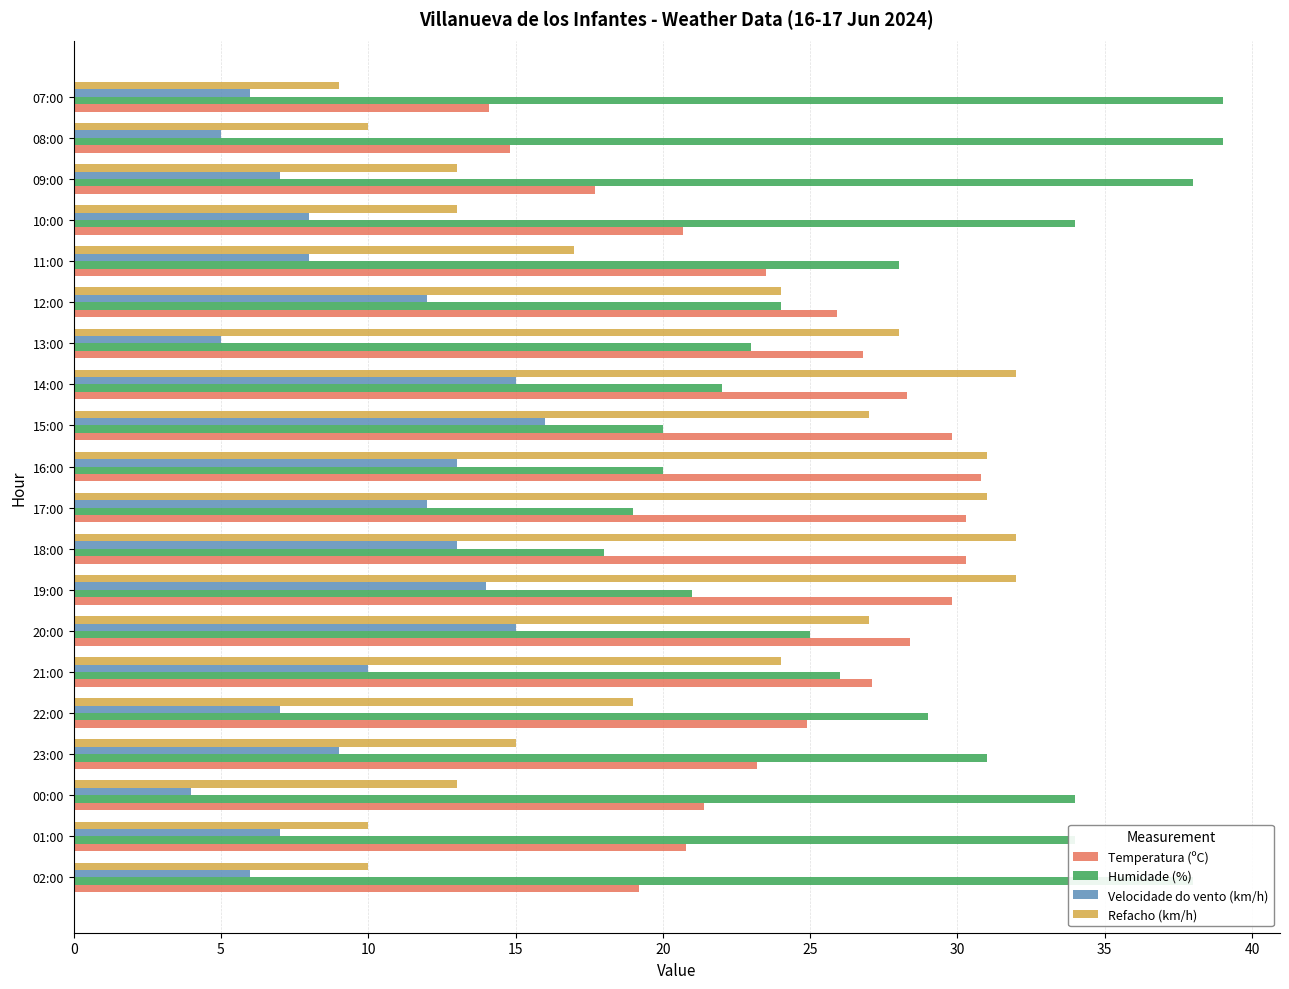

At which label does Velocidade do vento (km/h) reach its minimum?

00:00